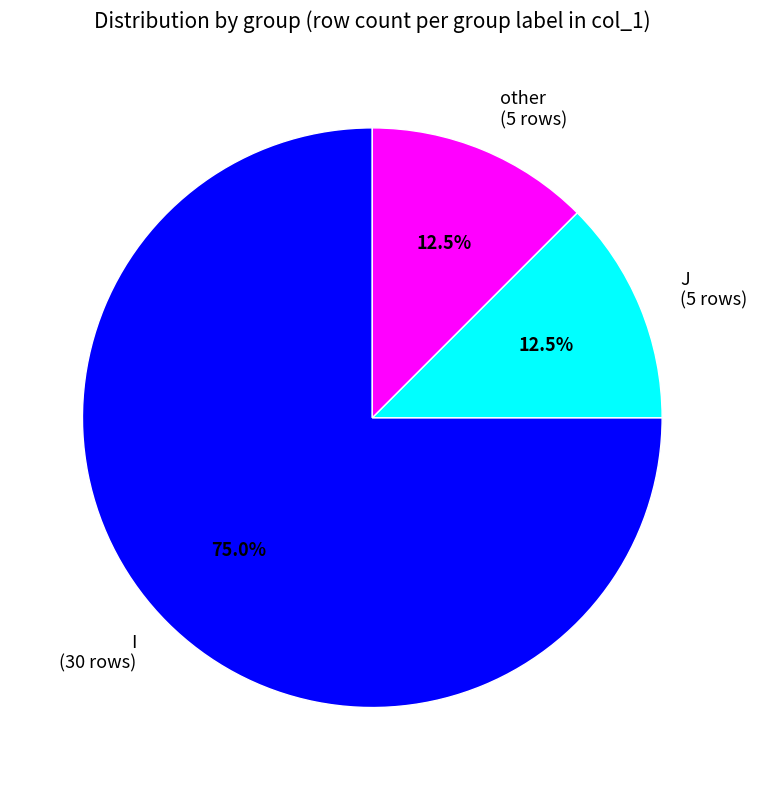

Approximately how many times larger is the value at J (5 rows) compared to other (5 rows)?

1.0